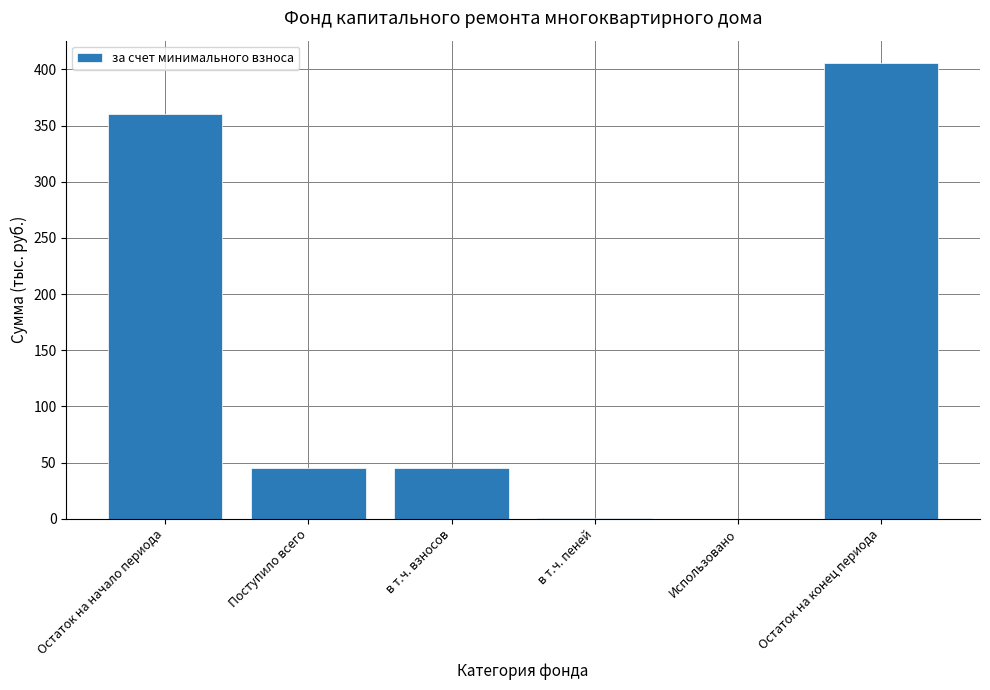

The chart shows a value of 193.6 at Использовано. True or false?

False